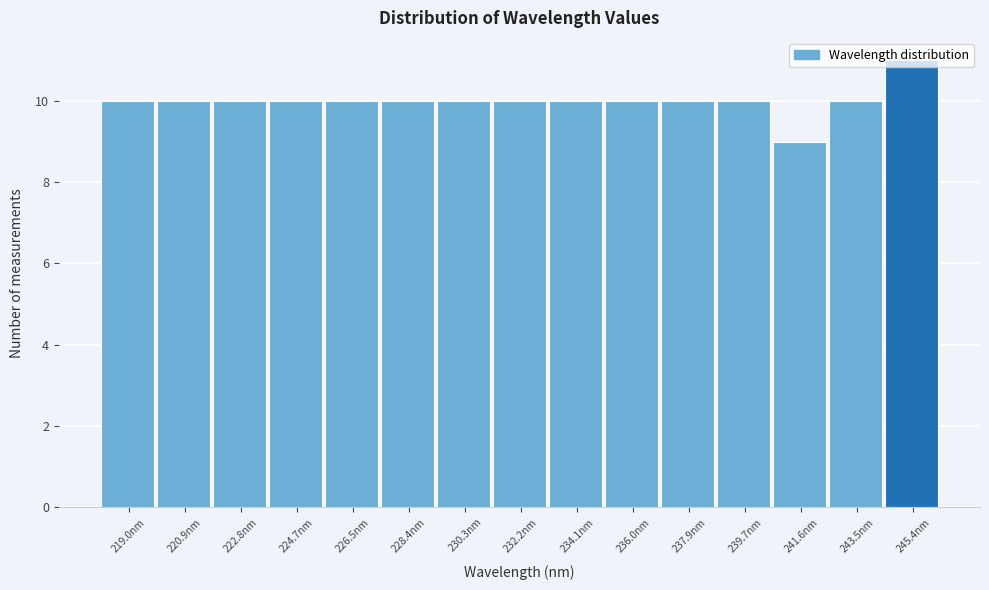

Reading left to right, transcribe this chart: for each bar, give the range it covers on the x-axis and its height. Neither the bar edges nor the heights are printed on the chart, so give them approximately, as read against the axes.

218.0 to 220.0: 10
220.0 to 221.8: 10
221.8 to 223.8: 10
223.8 to 225.6: 10
225.6 to 227.4: 10
227.4 to 229.4: 10
229.4 to 231.2: 10
231.2 to 233.2: 10
233.2 to 235.0: 10
235.0 to 237.0: 10
237.0 to 238.8: 10
238.8 to 240.6: 10
240.6 to 242.6: 9
242.6 to 244.4: 10
244.4 to 246.4: 11